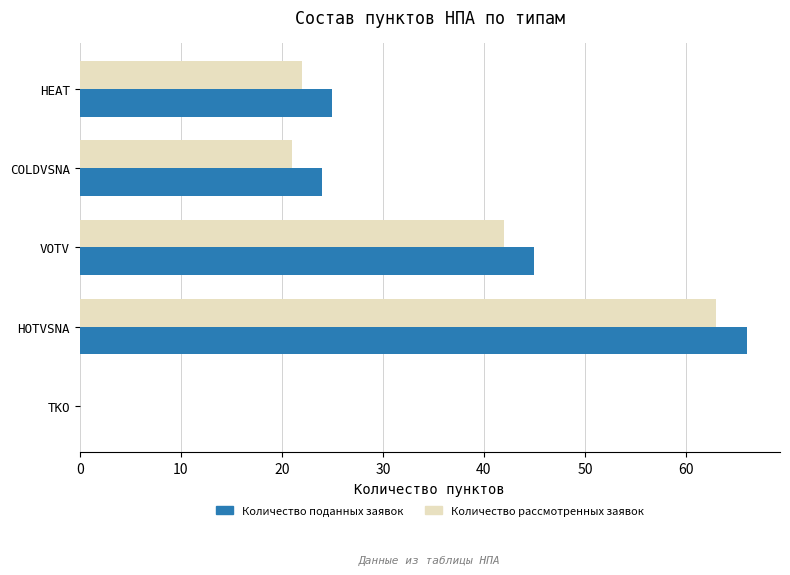

What is the sum of all Количество поданных заявок values?

160